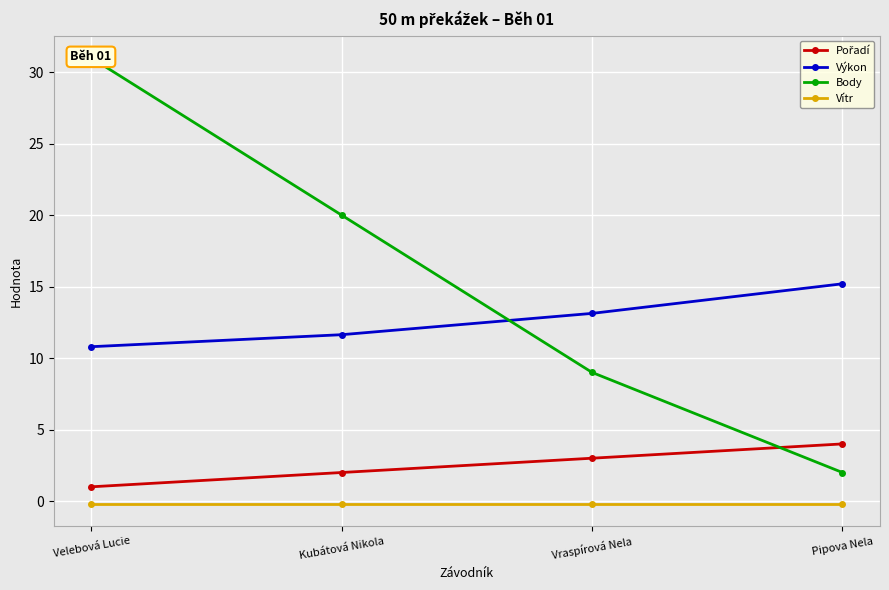

Rank the series by their maximum value, from highest to lowest.

Body, Výkon, Pořadí, Vítr